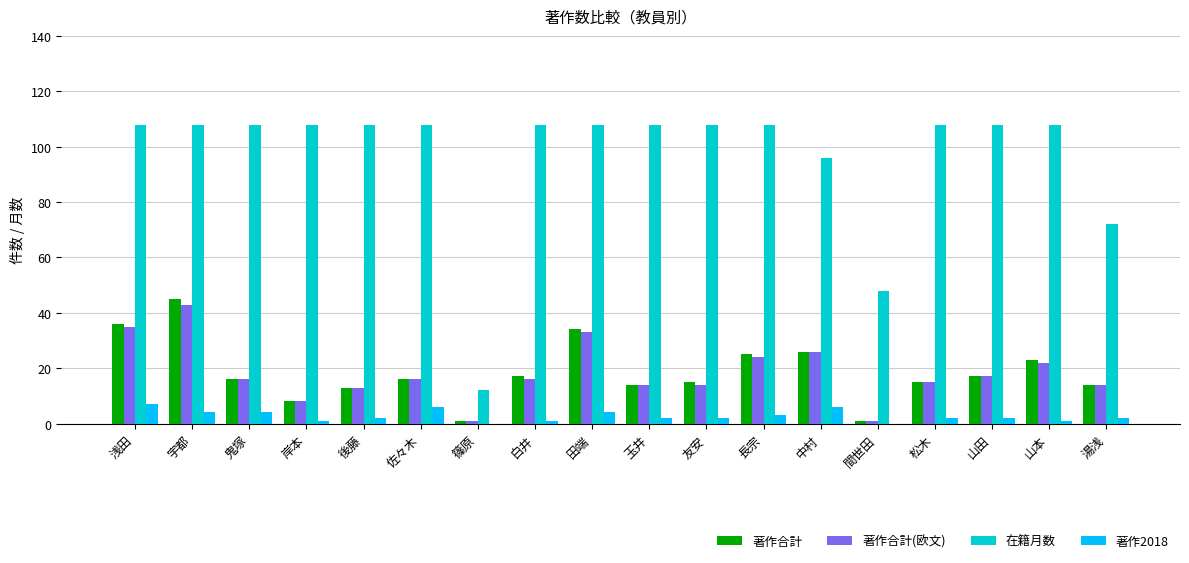

At which label does 著作合計(欧文) first exceed 16?

浅田